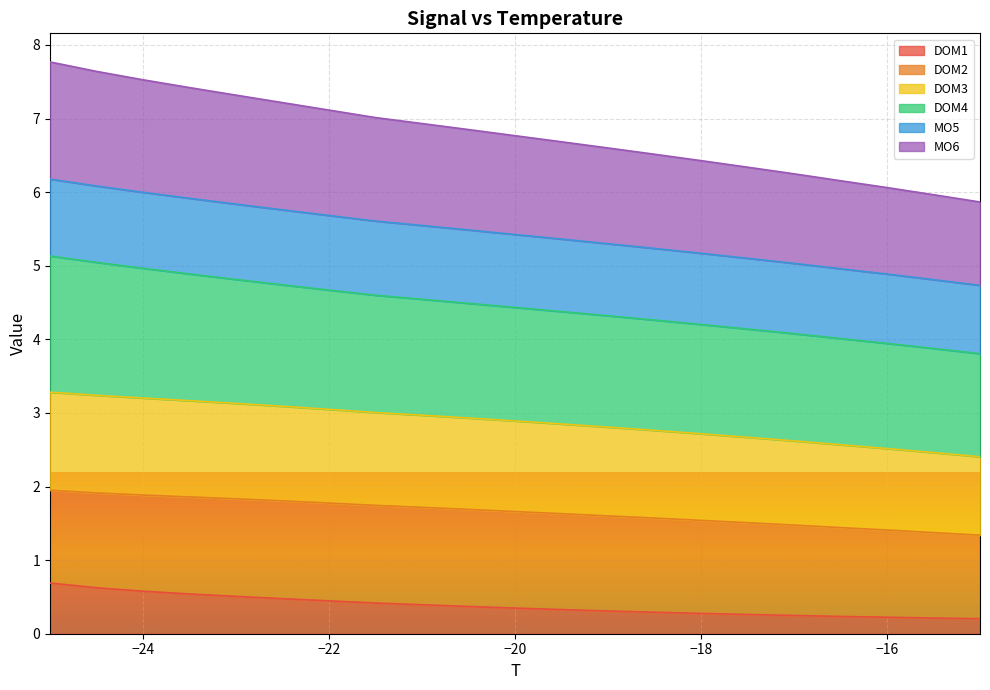

What is the maximum value for DOM1?

0.7